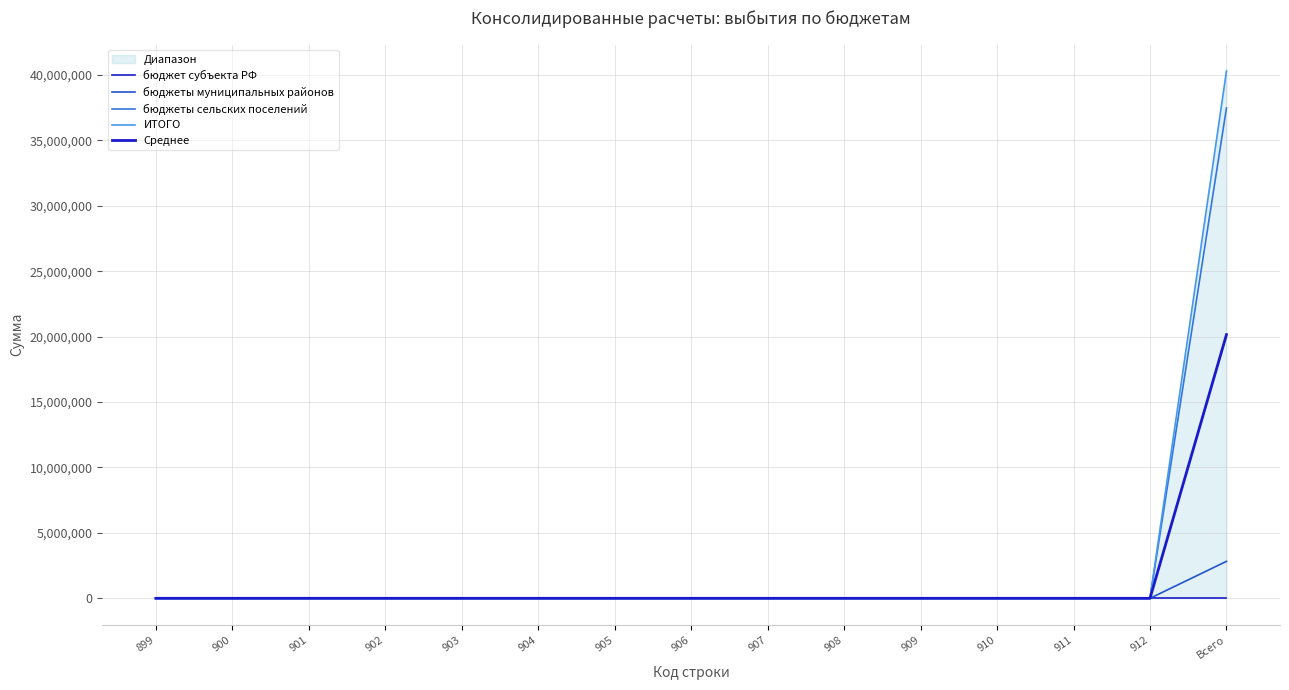

True or false: бюджет субъекта РФ has a value of 0 at 906.

True